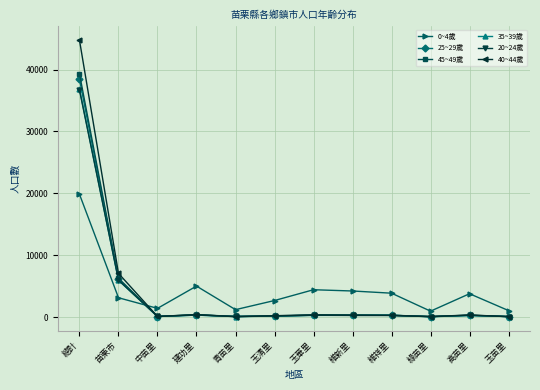

What is the difference between the highest and lowest values at 中苗里?

1321